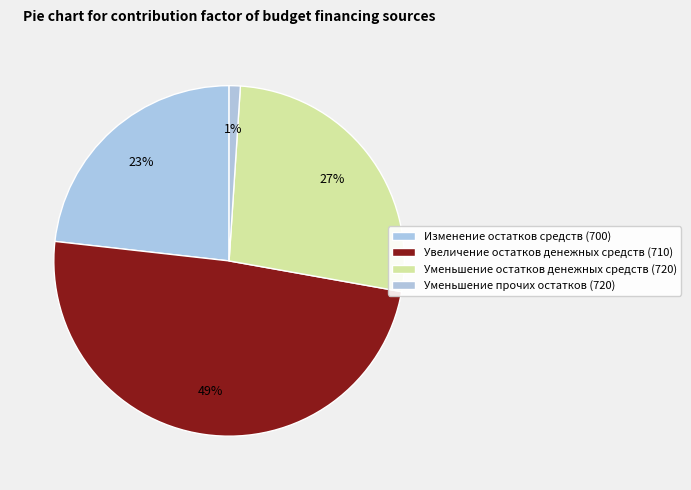

How much of the chart is everything except Уменьшение прочих остатков (720)?

99.0%